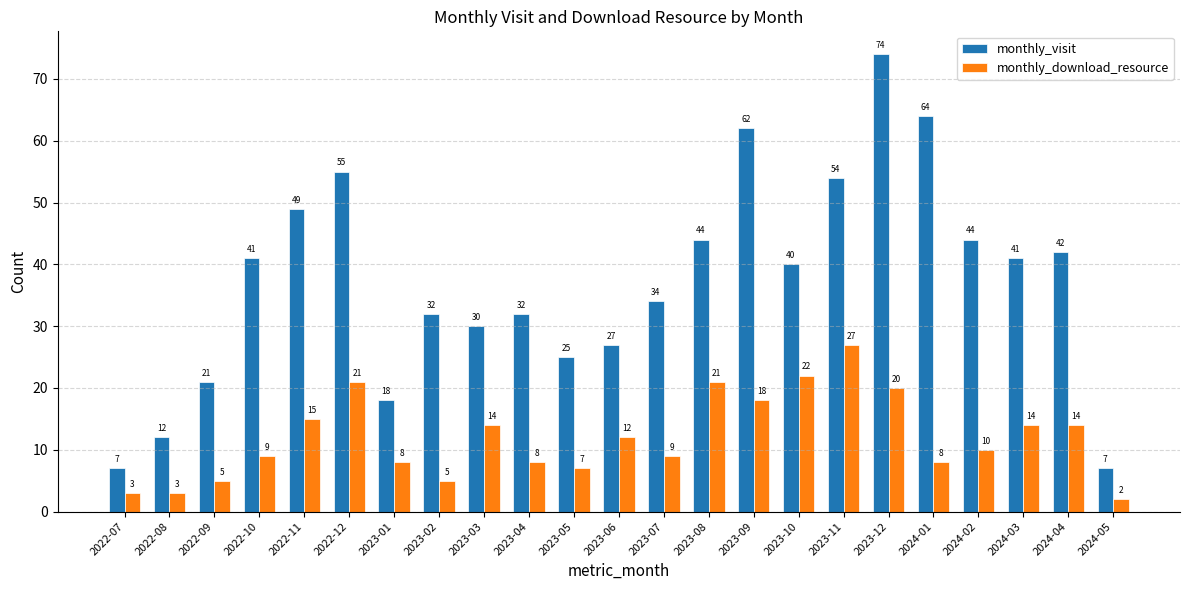

The value of monthly_download_resource at 2023-10 is 37. True or false?

False